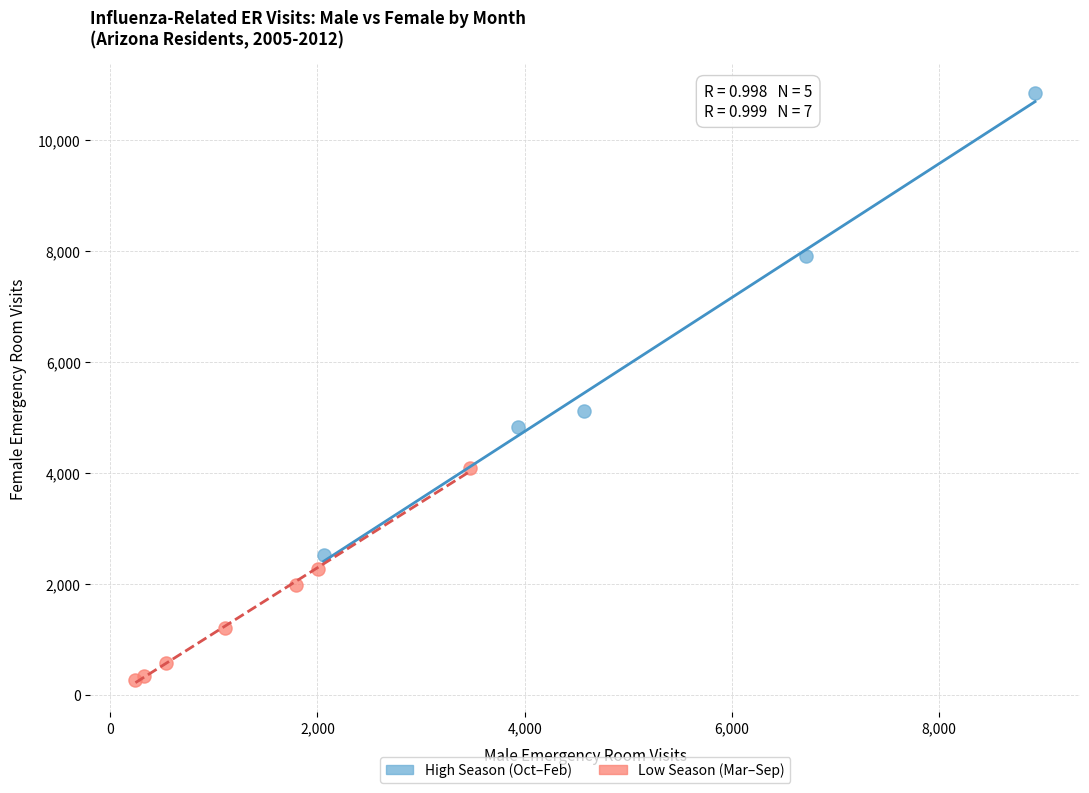

What are all the series names shown in the legend?

High Season (Oct–Feb), Low Season (Mar–Sep)